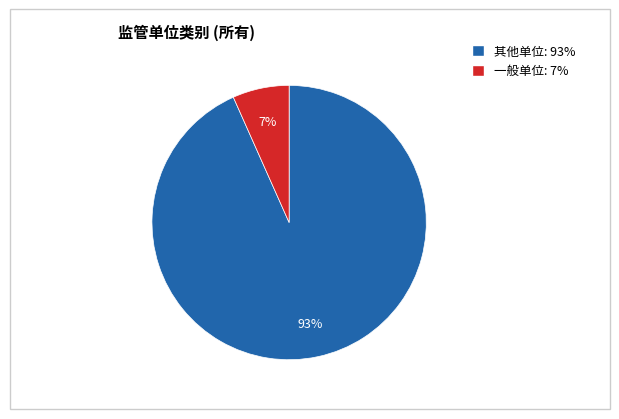

How many segments does this pie chart have?

2